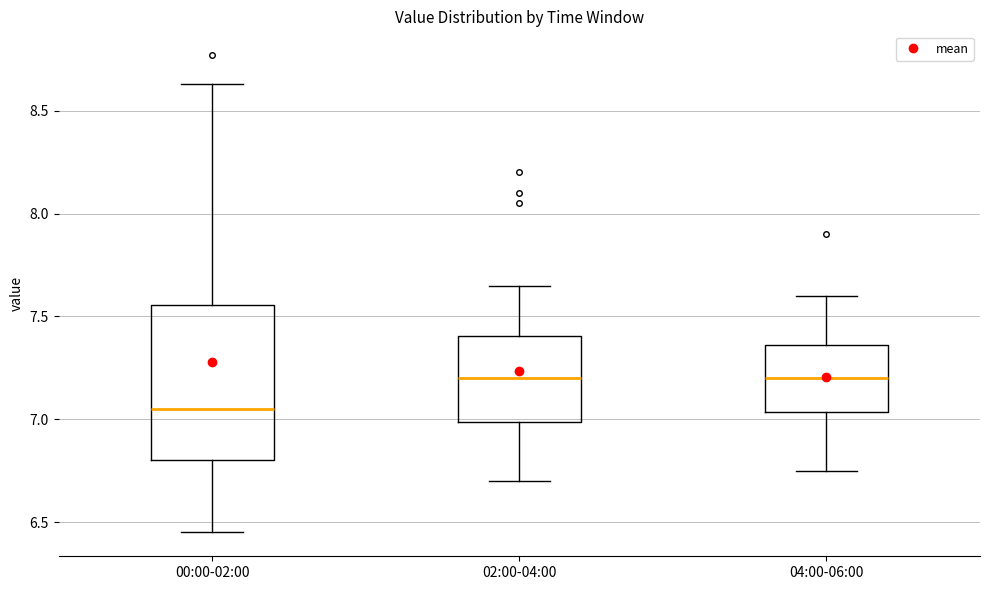

Where does the upper whisker of the box for 02:00-04:00 end on the y-axis? The values are not printed on the chart, so give them approximately, as read against the axis.

7.65